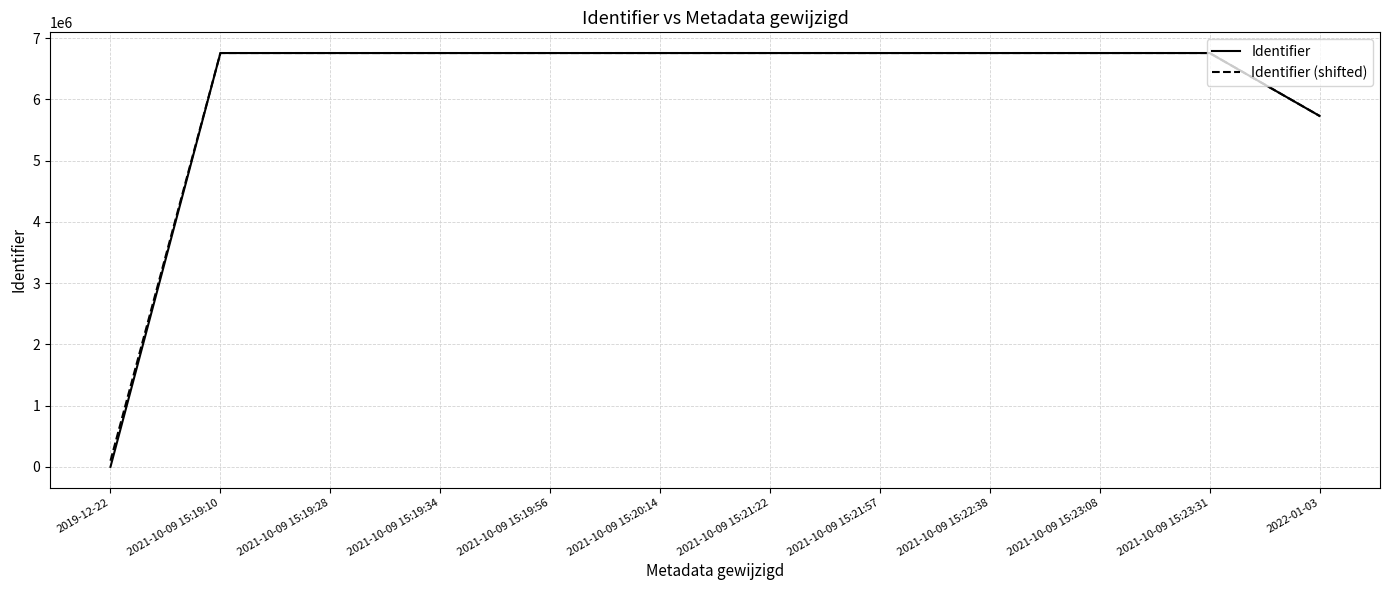

Which series has the widest spread of values?

Identifier